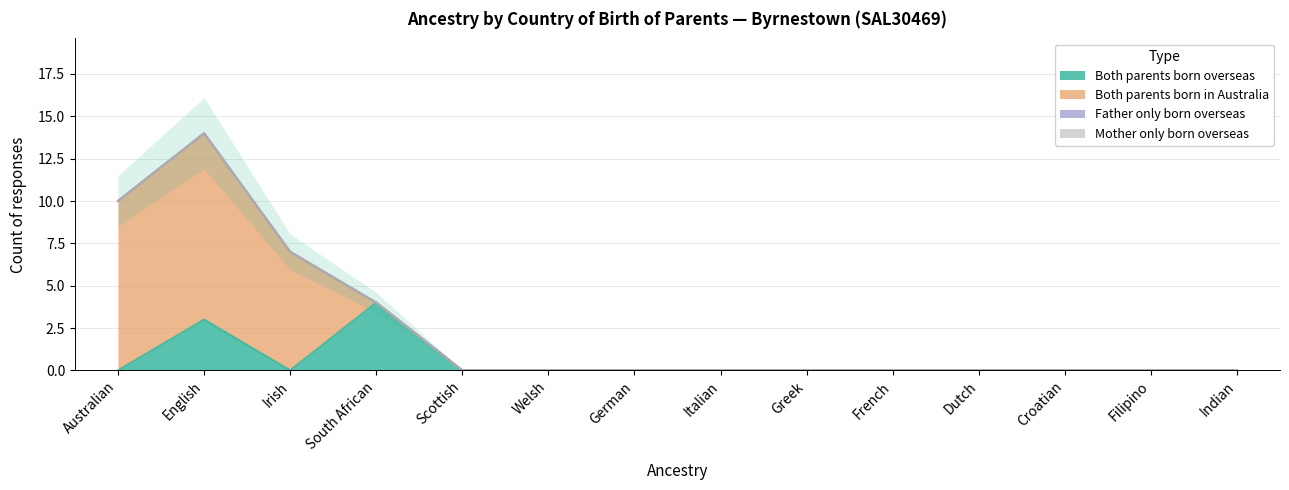

The Both parents born overseas series shows 0 at Filipino. True or false?

True